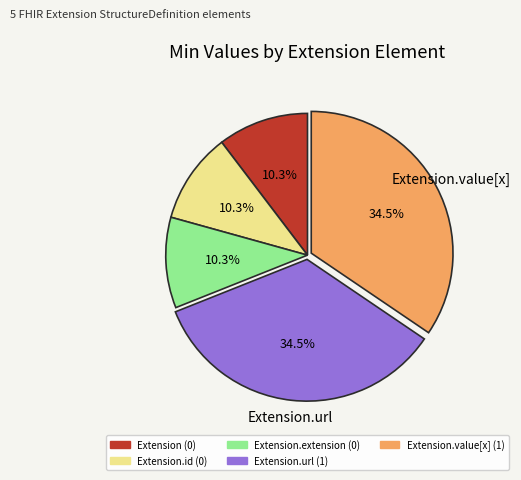

How many segments does this pie chart have?

5